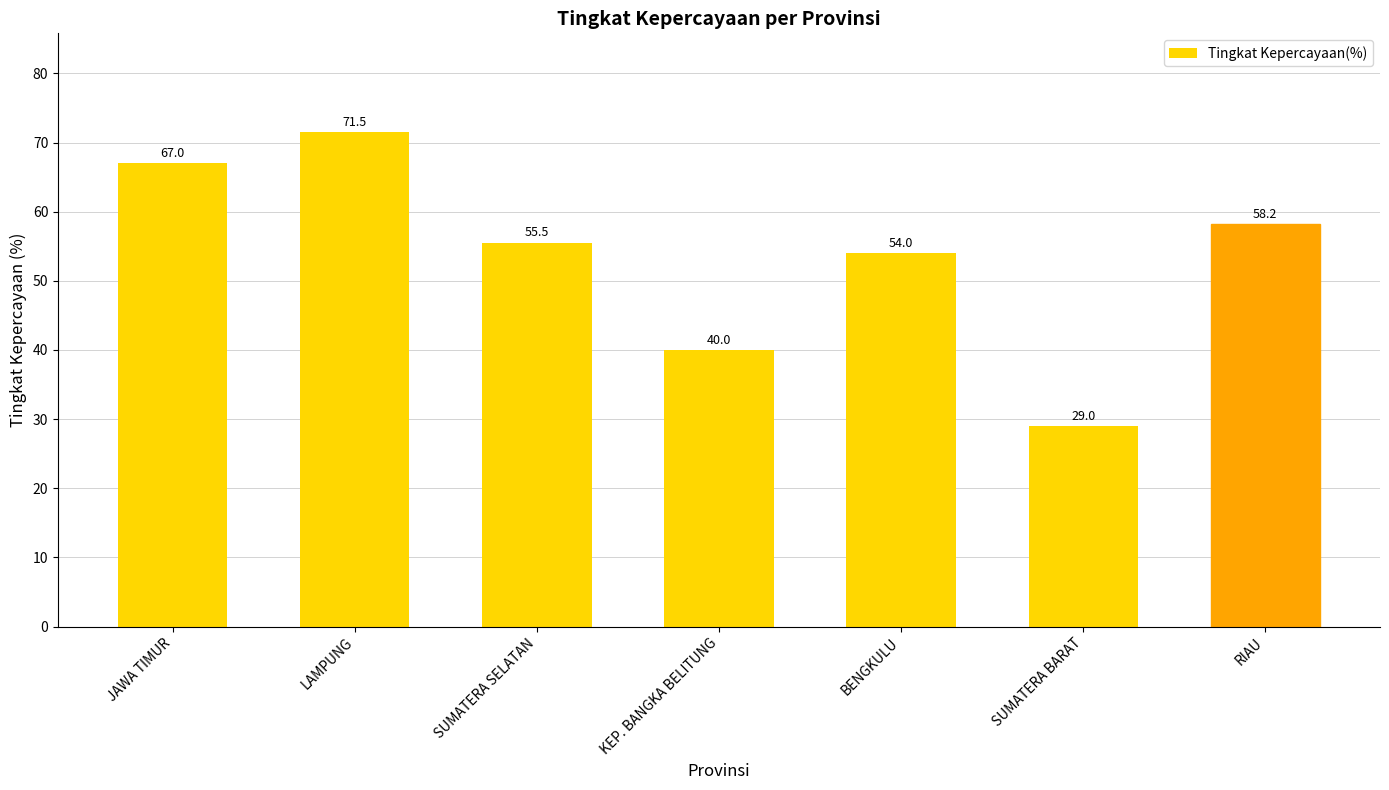

What is the minimum value shown in the chart?

29.0